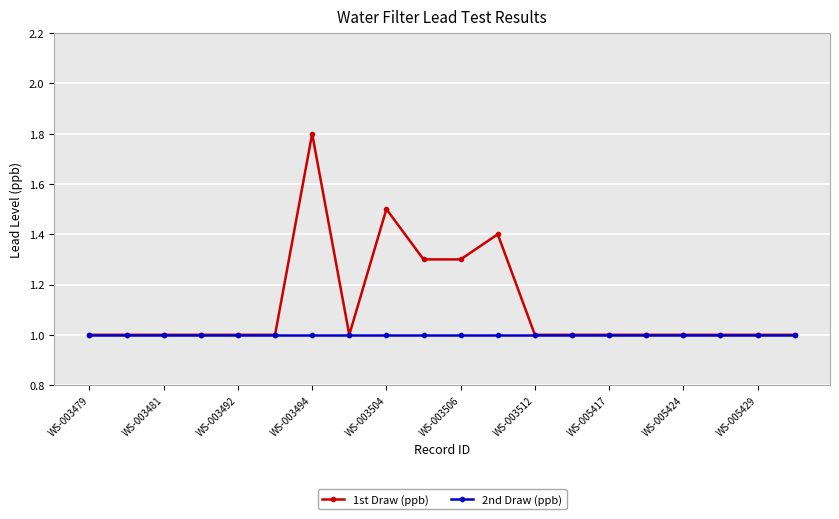

List the series in order of their overall mean, highest first.

1st Draw (ppb), 2nd Draw (ppb)